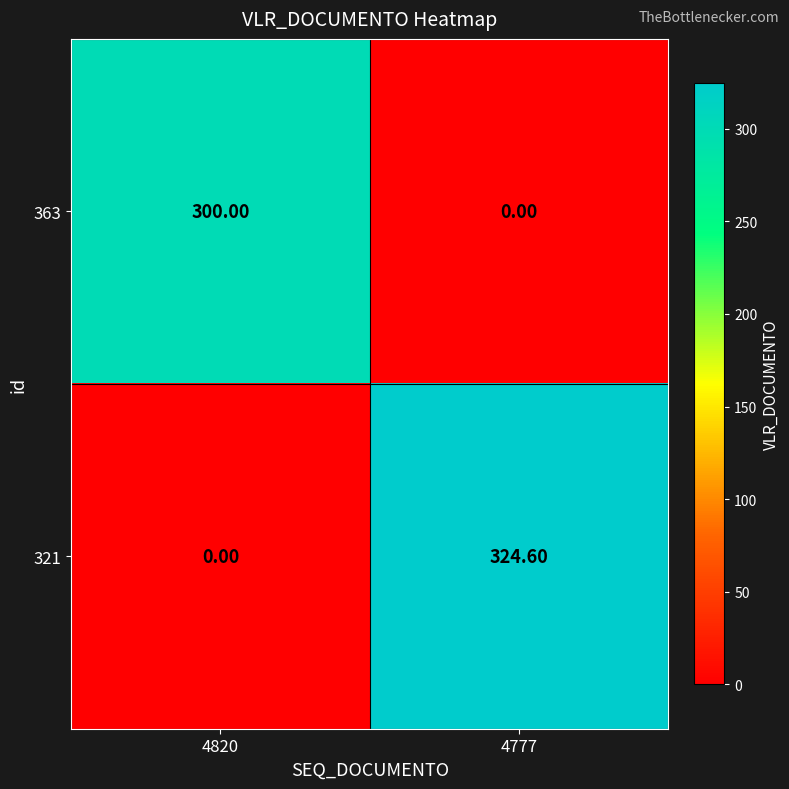

What is the total value across all series at 4820?

300.0